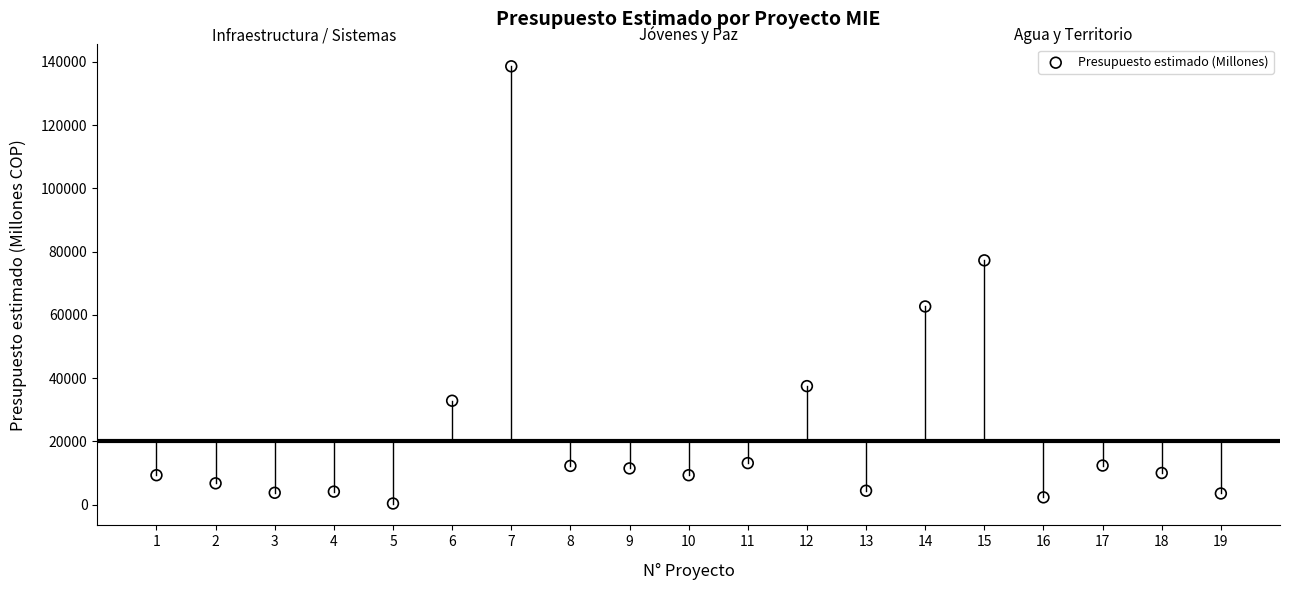

What is the range of Y values (max minus min)?

138267